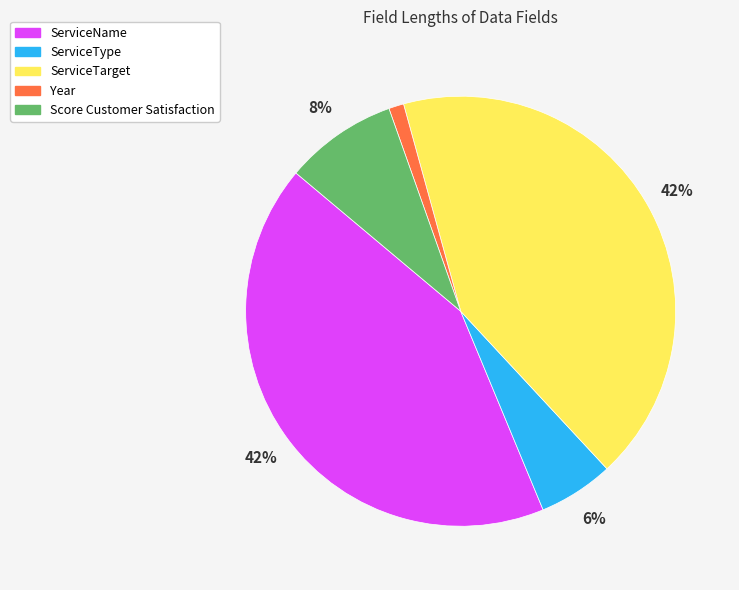

Which category has the smallest portion of the pie?

Year